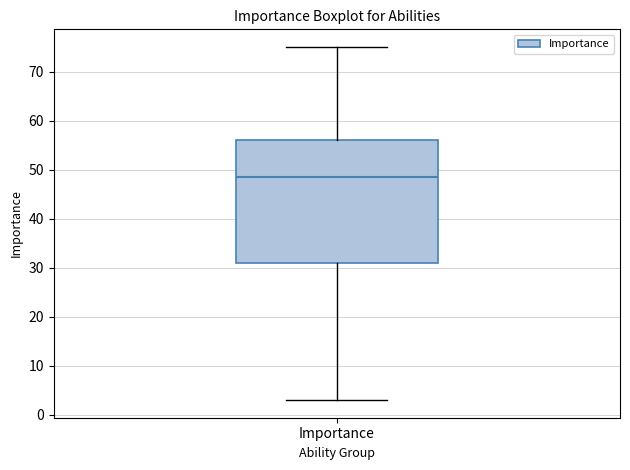

Transcribe this box plot: give where the median line is, the range the box spans, and where the two whiskers end, as read against the y-axis. The values are not printed on the chart, so give them approximately, as read against the axis.

median 49, box 31 to 56, whiskers 3 to 75